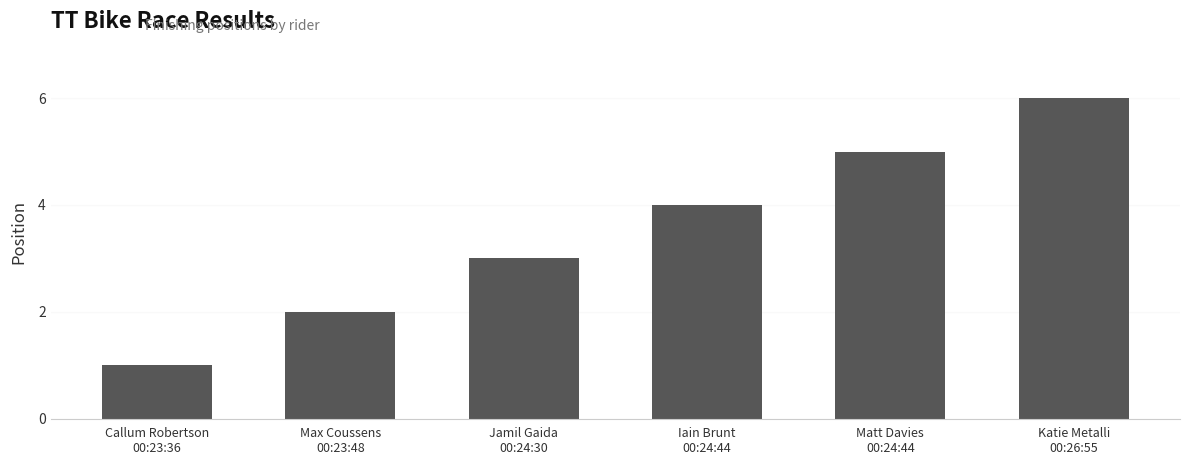

What is the label of the 4th bar from the left?

Iain Brunt
00:24:44